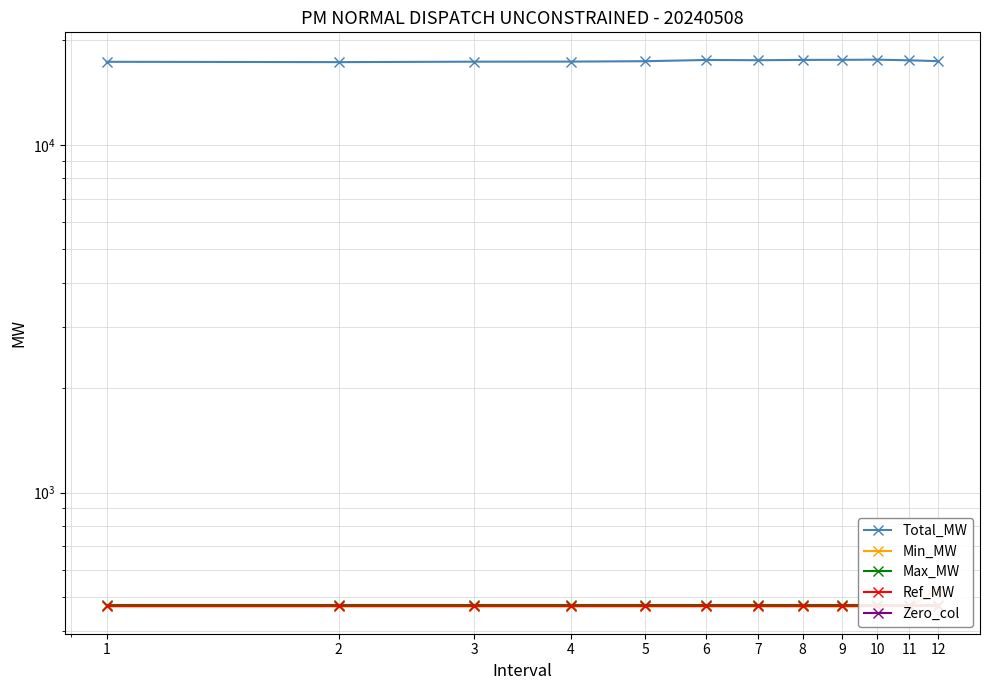

True or false: Total_MW and Max_MW intersect in this chart.

False